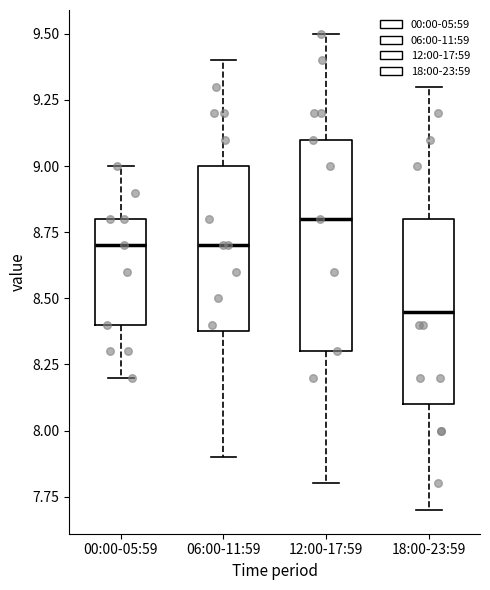

Where does the upper whisker of the box for 12:00-17:59 end on the y-axis? The values are not printed on the chart, so give them approximately, as read against the axis.

9.50